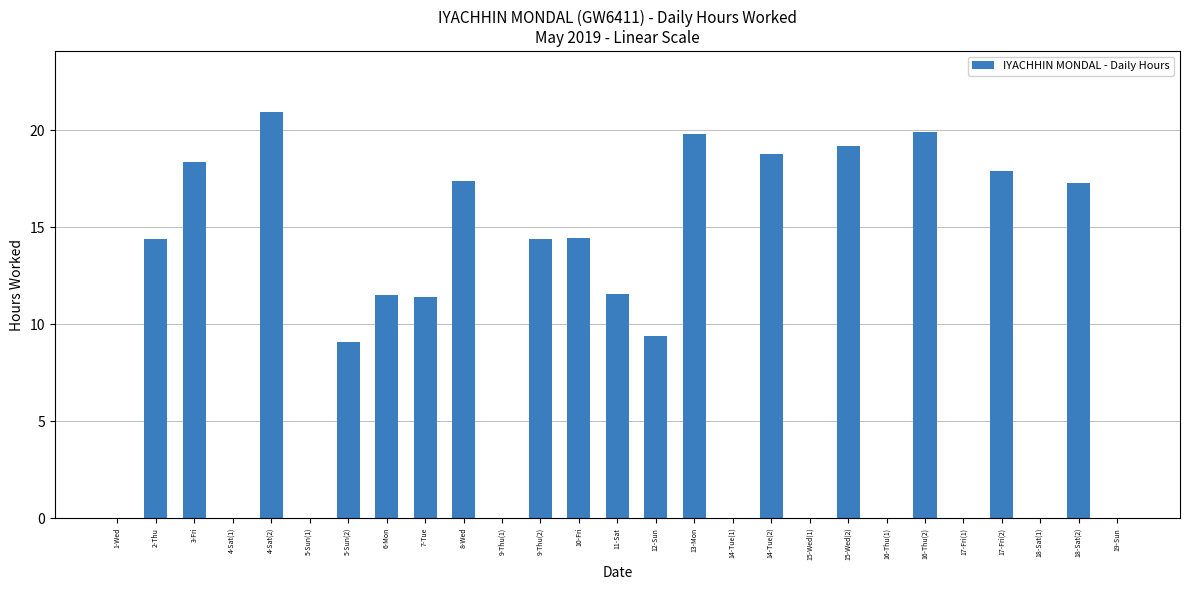

Where does the data first go above 11?

2-Thu